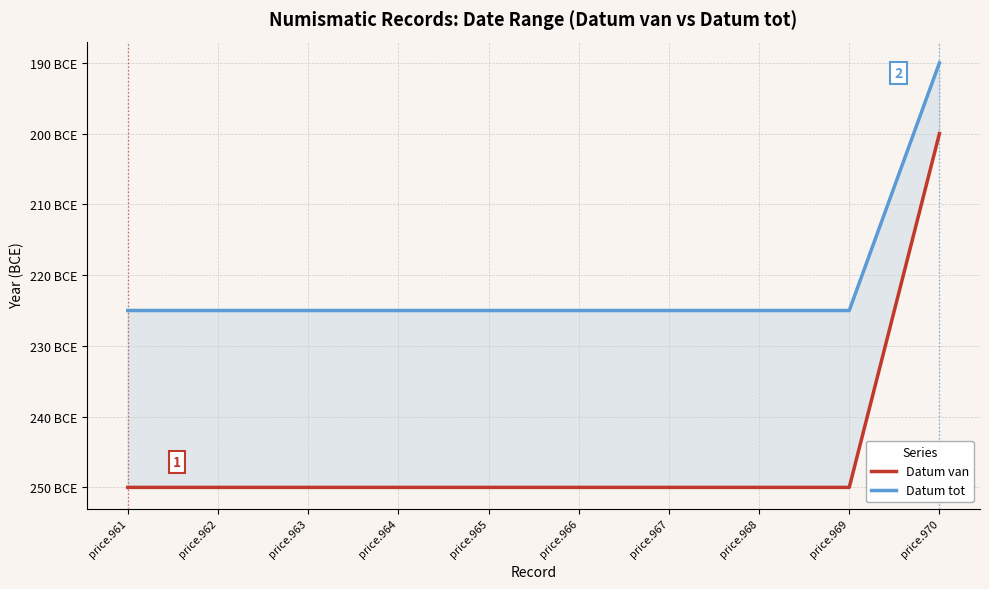

What is the difference between the highest and lowest values at price.967?

25